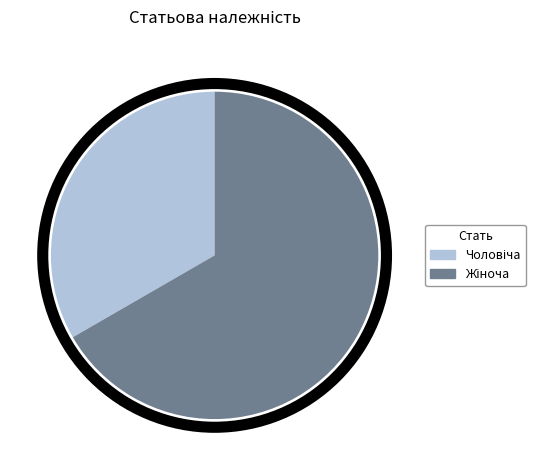

Is there any slice that represents more than half of the pie?

Yes